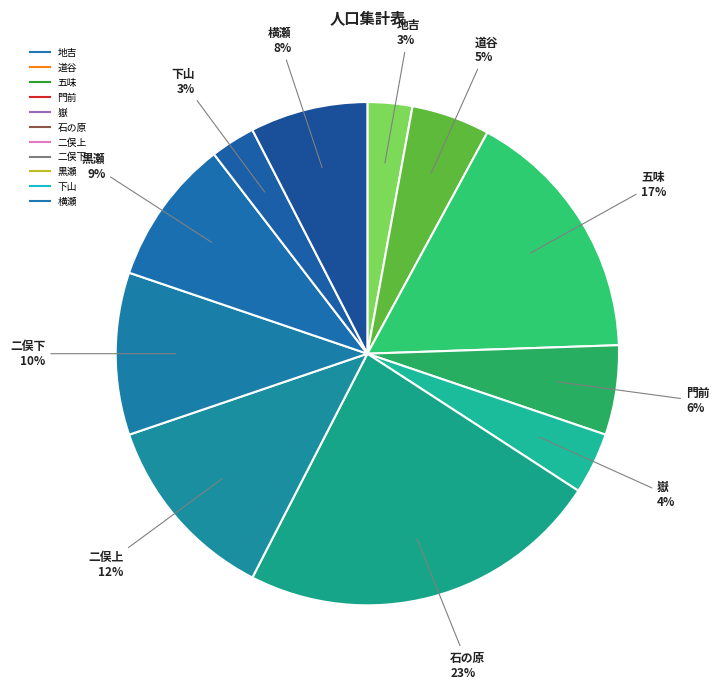

How many segments does this pie chart have?

11